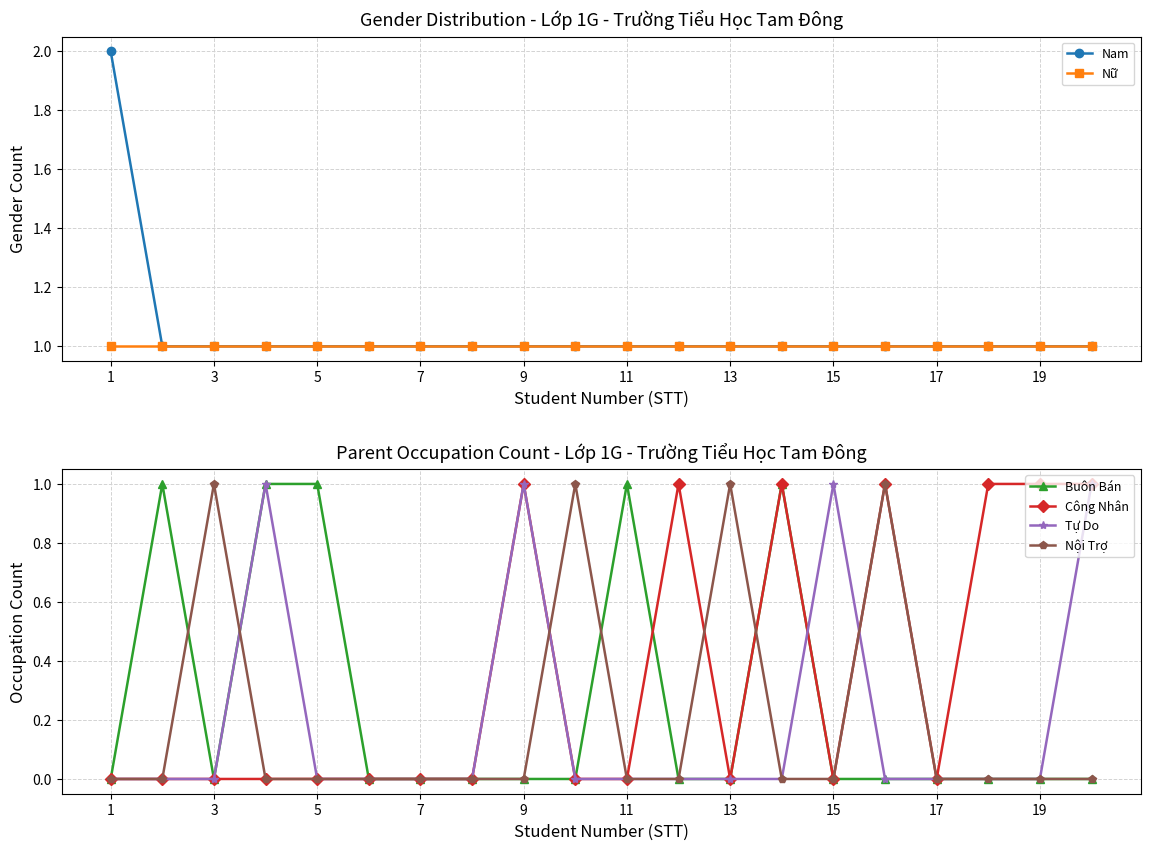

True or false: Nữ has more than 2 interior local peaks.

False